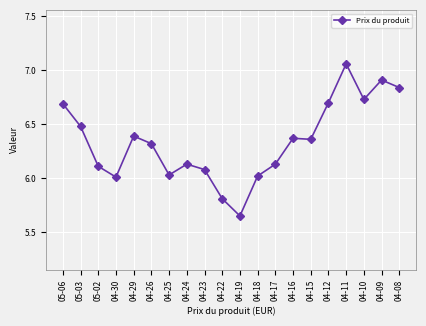

How many series are shown in this chart?

1